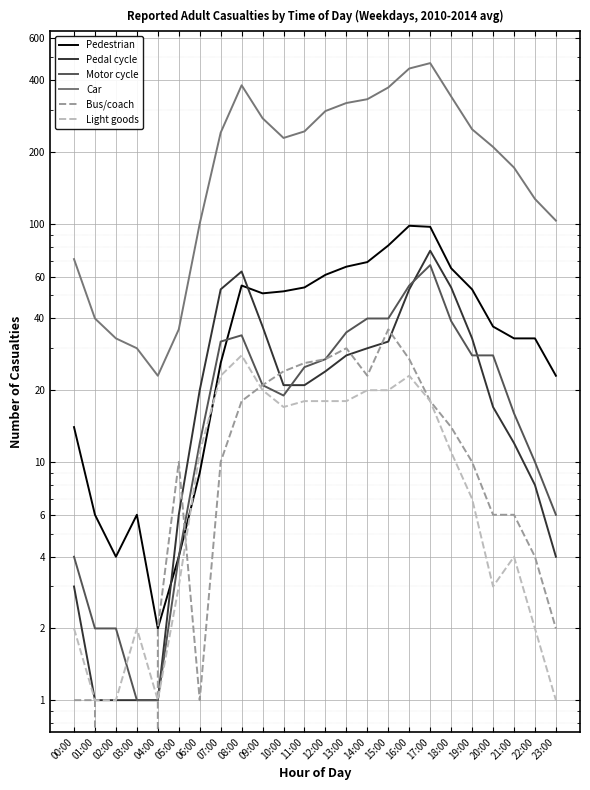

Is the value of Bus/coach at 08:00 greater than the value of Light goods at 03:00?

Yes